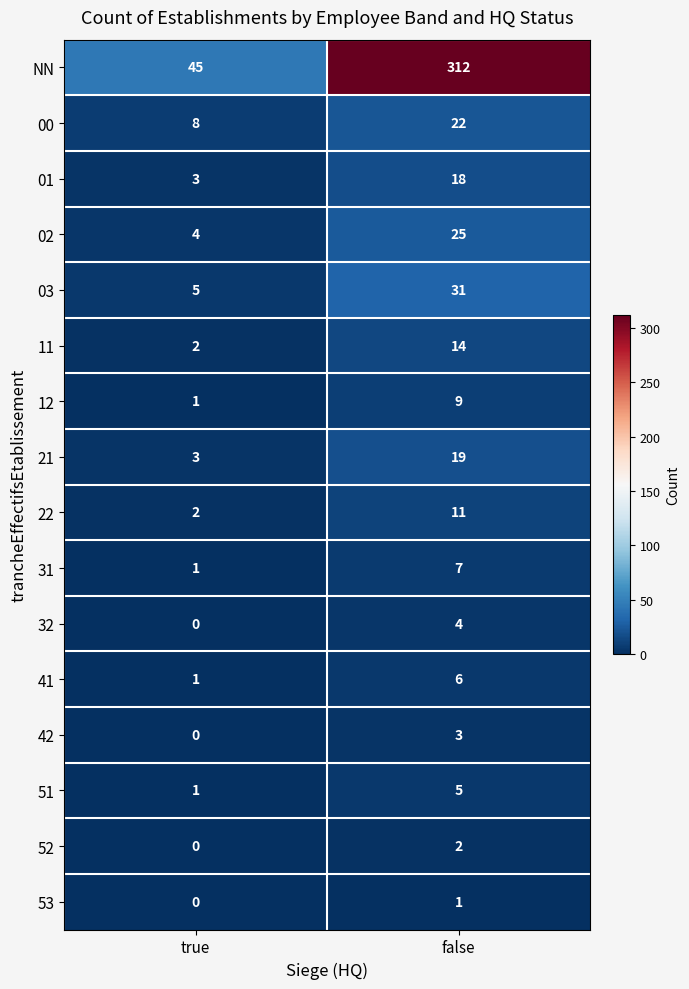

What is the average value of the 03 series?

18